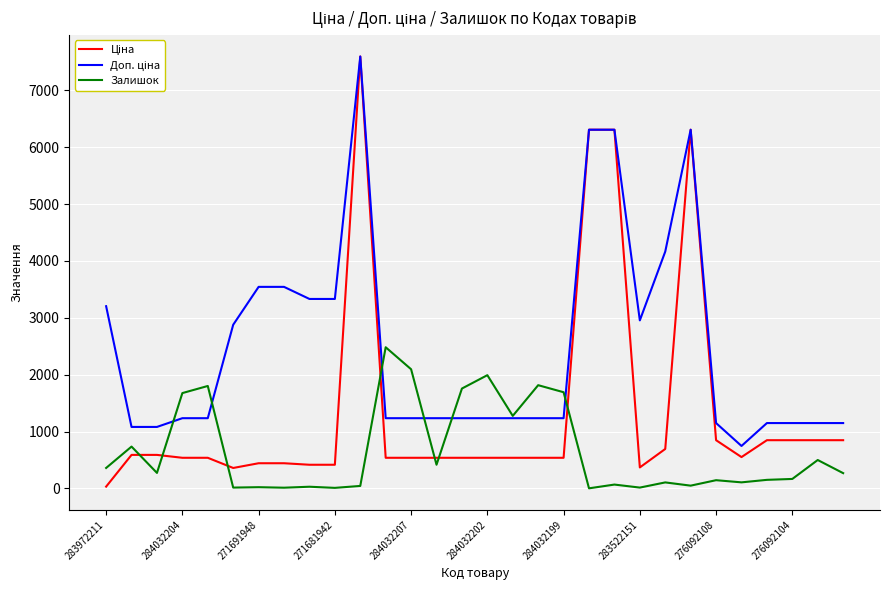

What is the maximum value for Залишок?

2483.0